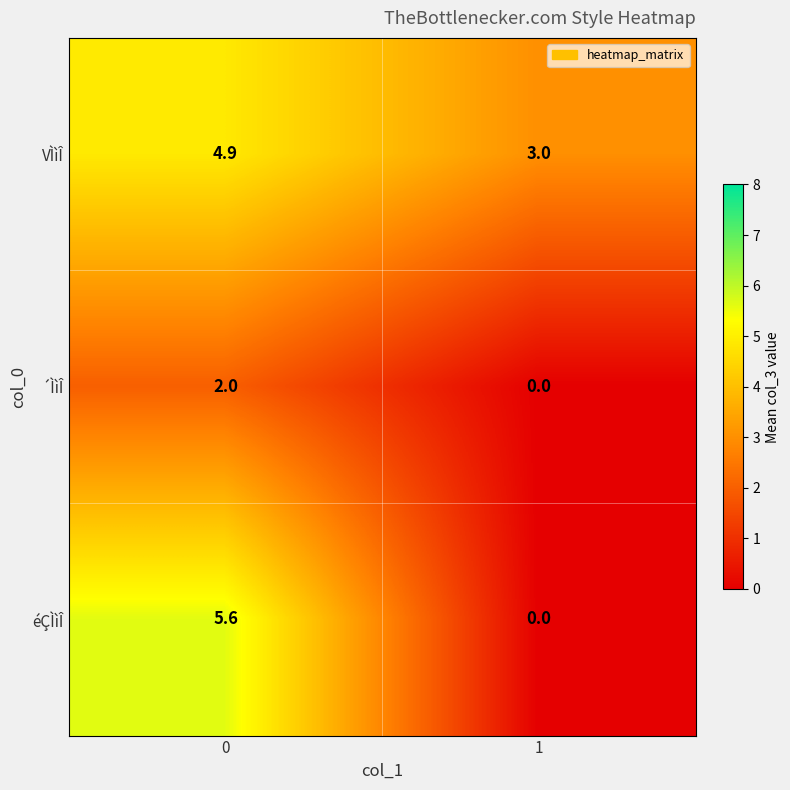

What is the maximum value for VÌìÎ?

4.9